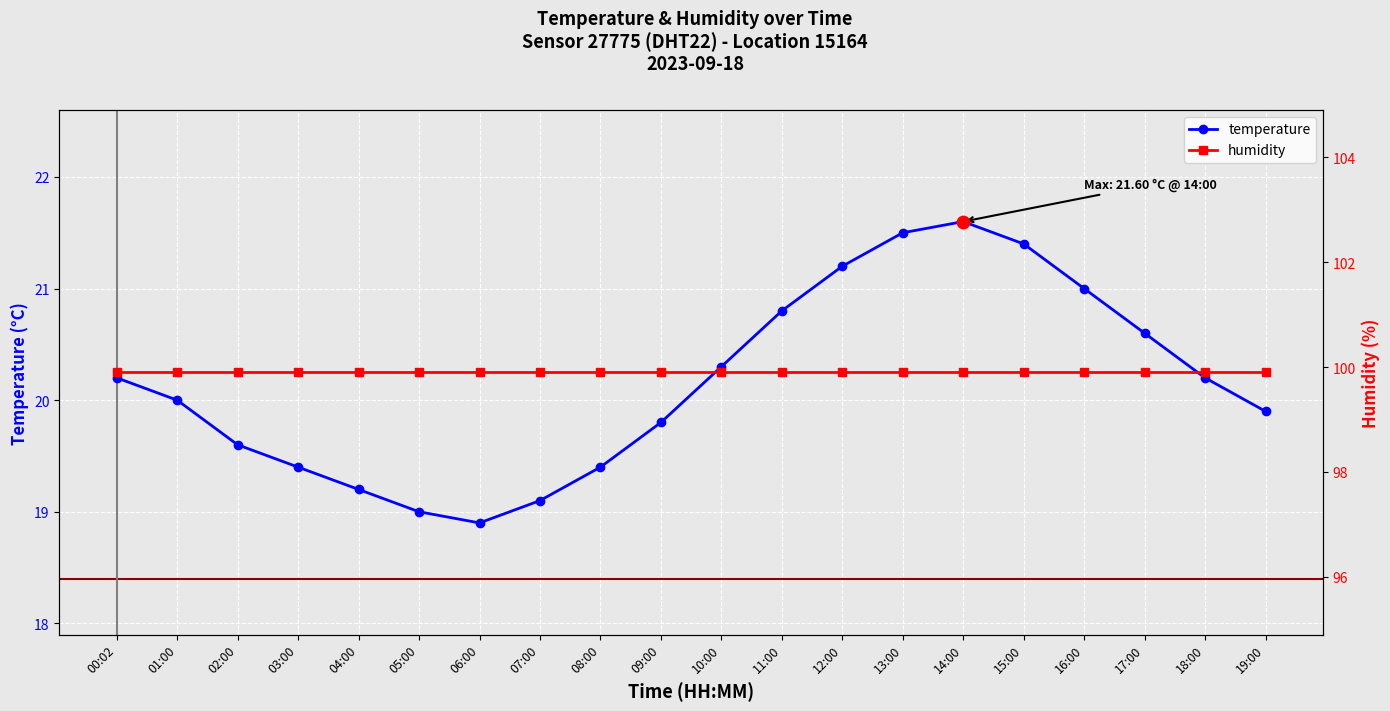

Is the value of humidity at 02:00 greater than the value of temperature at 05:00?

Yes